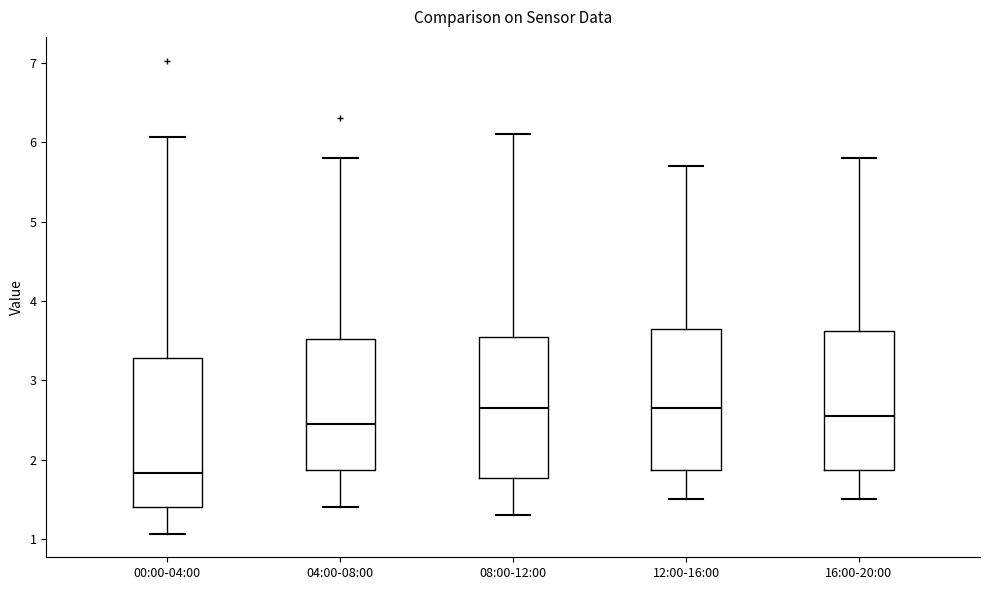

Comparing the boxes themselves (not the whiskers), which one is the tallest?

00:00-04:00